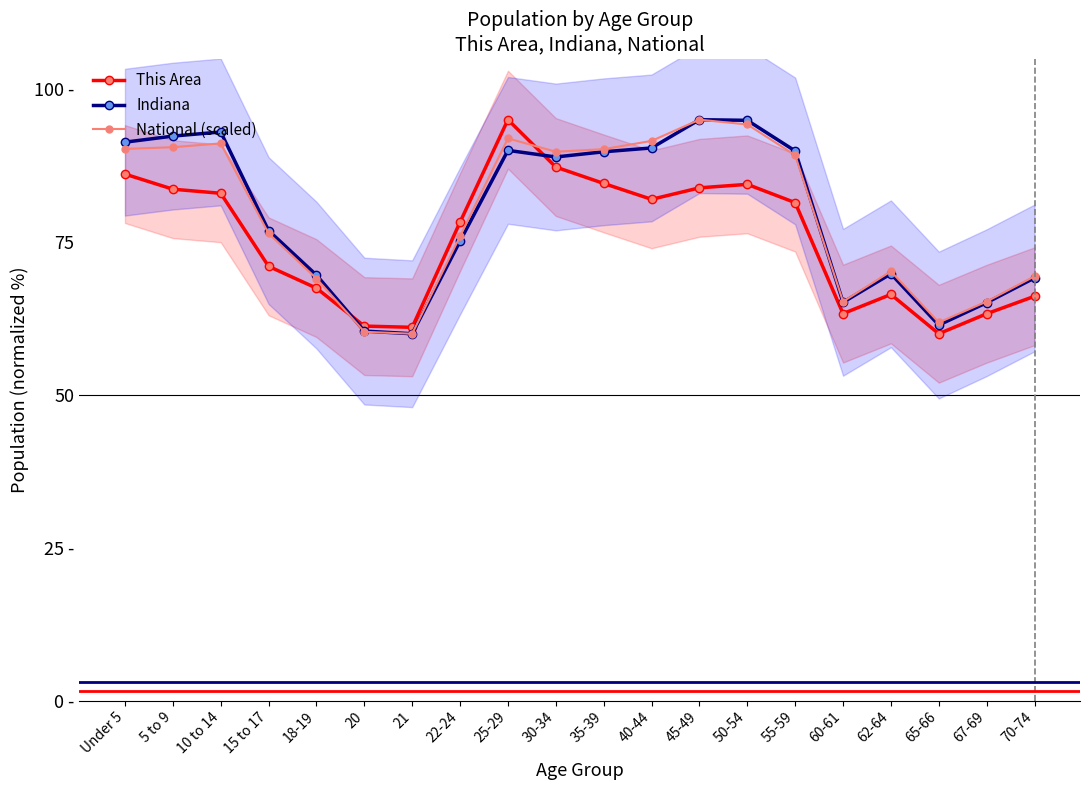

Where is the first local maximum for This Area?

25-29